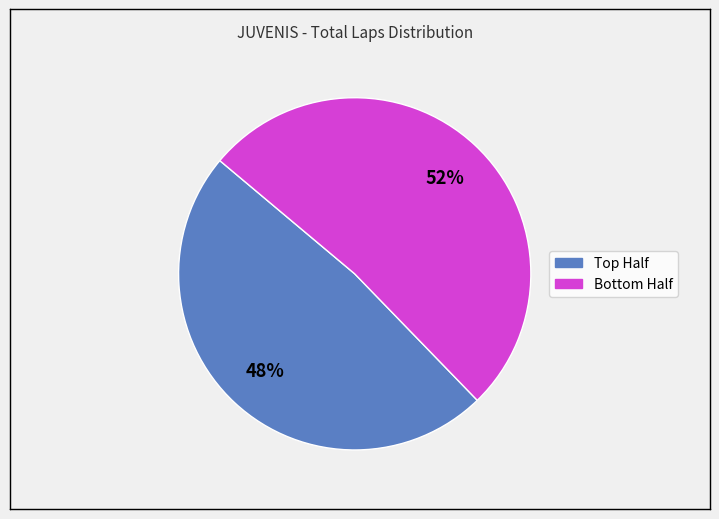

To the nearest percent, what is the average slice percentage?

50%